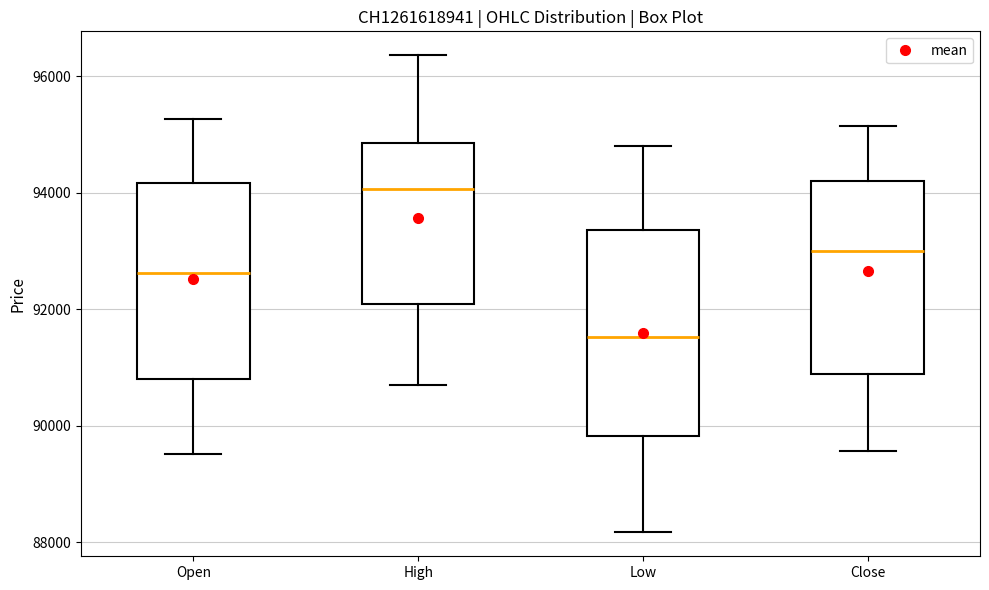

Reading left to right, transcribe this box plot: for each box, give where its median line is, the range the box spans, and where its two whiskers end, as read against the y-axis. The values are not printed on the chart, so give them approximately, as read against the axis.

Open: median 92600, box 90800 to 94200, whiskers 89600 to 95200
High: median 94000, box 92000 to 94800, whiskers 90800 to 96400
Low: median 91600, box 89800 to 93400, whiskers 88200 to 94800
Close: median 93000, box 90800 to 94200, whiskers 89600 to 95200